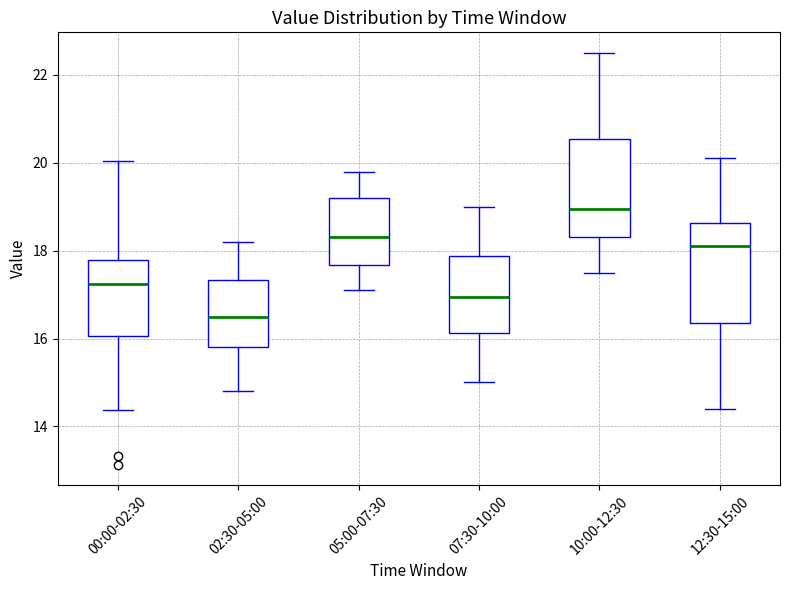

Reading left to right, read every box against the y-axis: the position of its median line, the range the box covers, and the ends of its whiskers. The values are not printed on the chart, so give them approximately, as read against the axis.

00:00-02:30: median 17.2, box 16.0 to 17.8, whiskers 14.4 to 20.0
02:30-05:00: median 16.6, box 15.8 to 17.4, whiskers 14.8 to 18.2
05:00-07:30: median 18.4, box 17.6 to 19.2, whiskers 17.2 to 19.8
07:30-10:00: median 17.0, box 16.2 to 17.8, whiskers 15.0 to 19.0
10:00-12:30: median 19.0, box 18.4 to 20.6, whiskers 17.6 to 22.6
12:30-15:00: median 18.2, box 16.4 to 18.6, whiskers 14.4 to 20.2